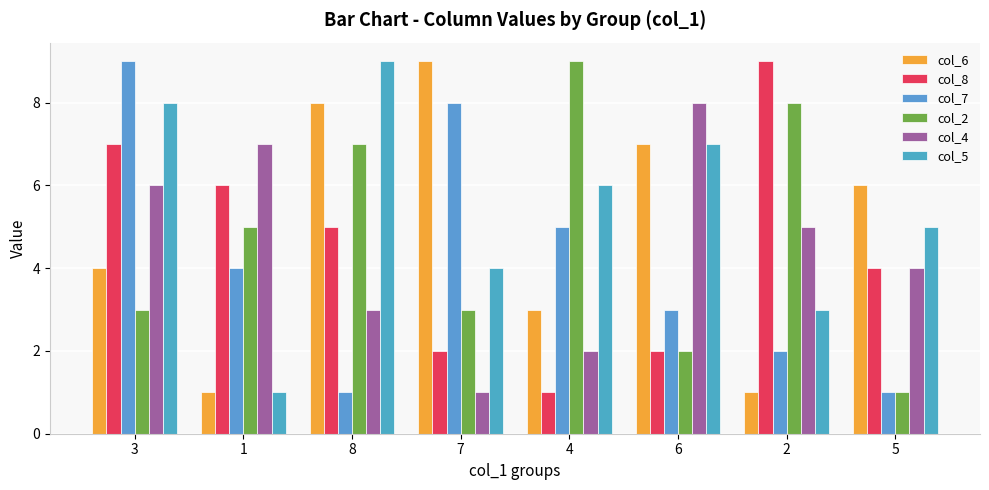

Is it true that col_8 equals 11 at 3?

False